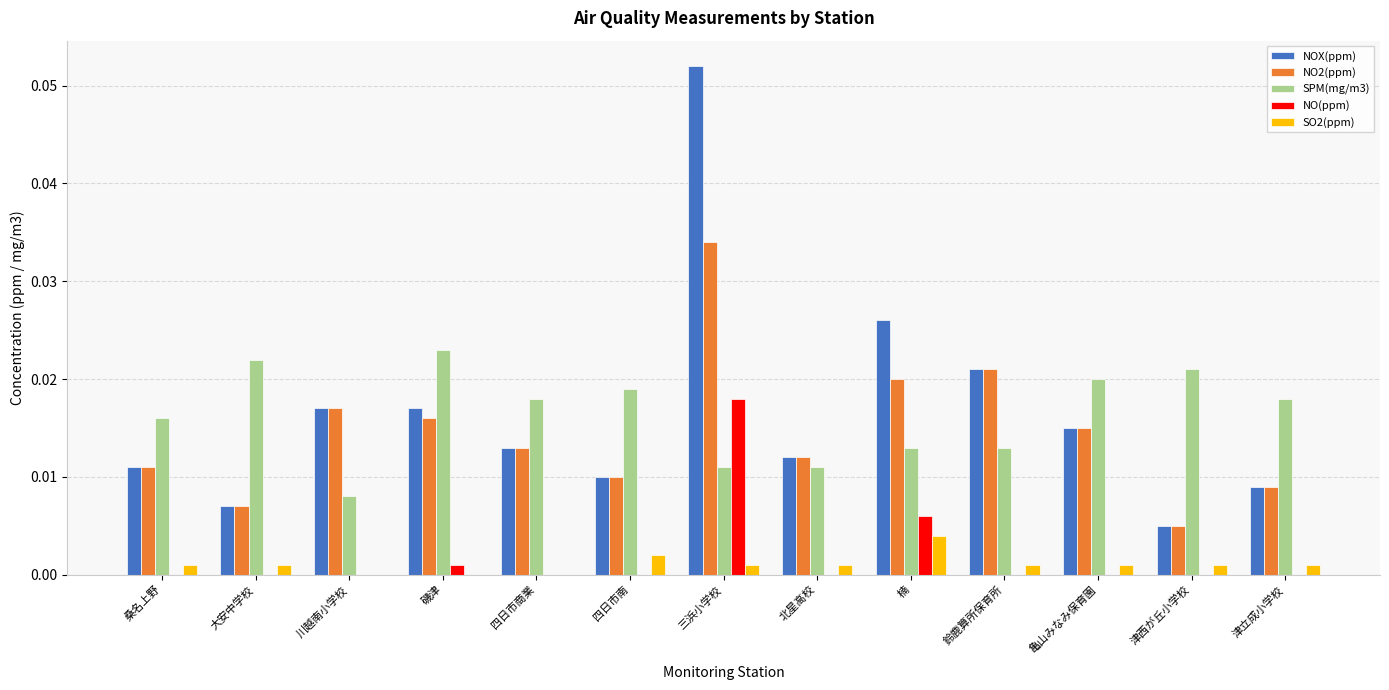

The value of SO2(ppm) at 桑名上野 is 0.0. True or false?

True